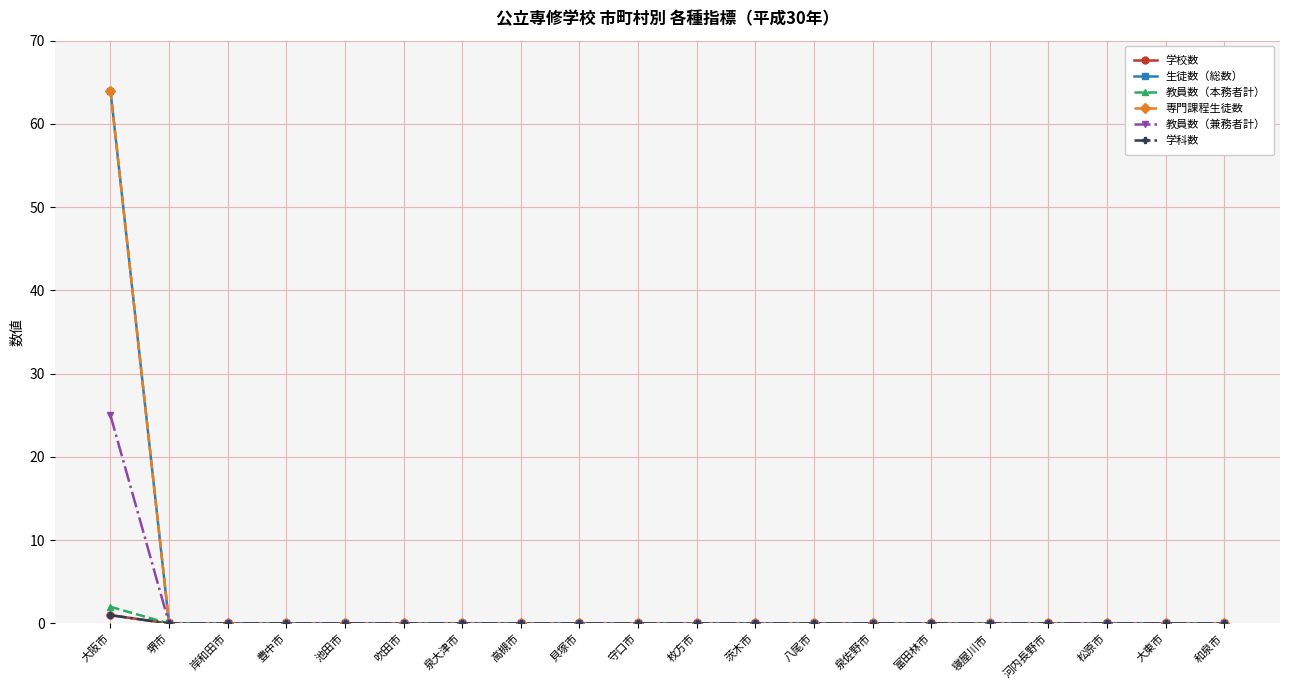

Which has a higher value, 泉大津市 or 大東市?

泉大津市